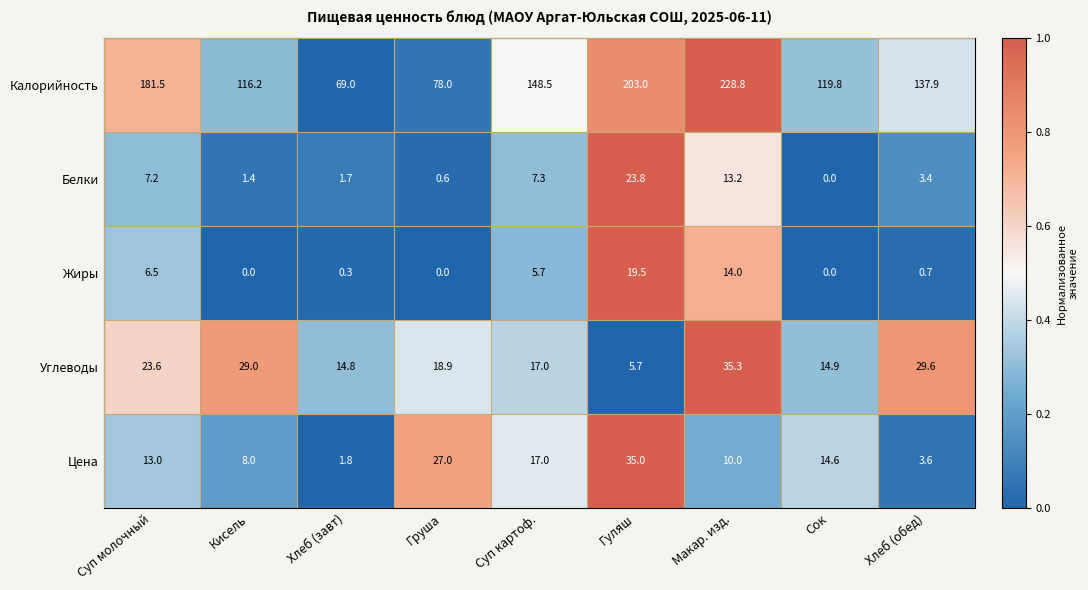

At how many categories does at least one series exceed 0?

9